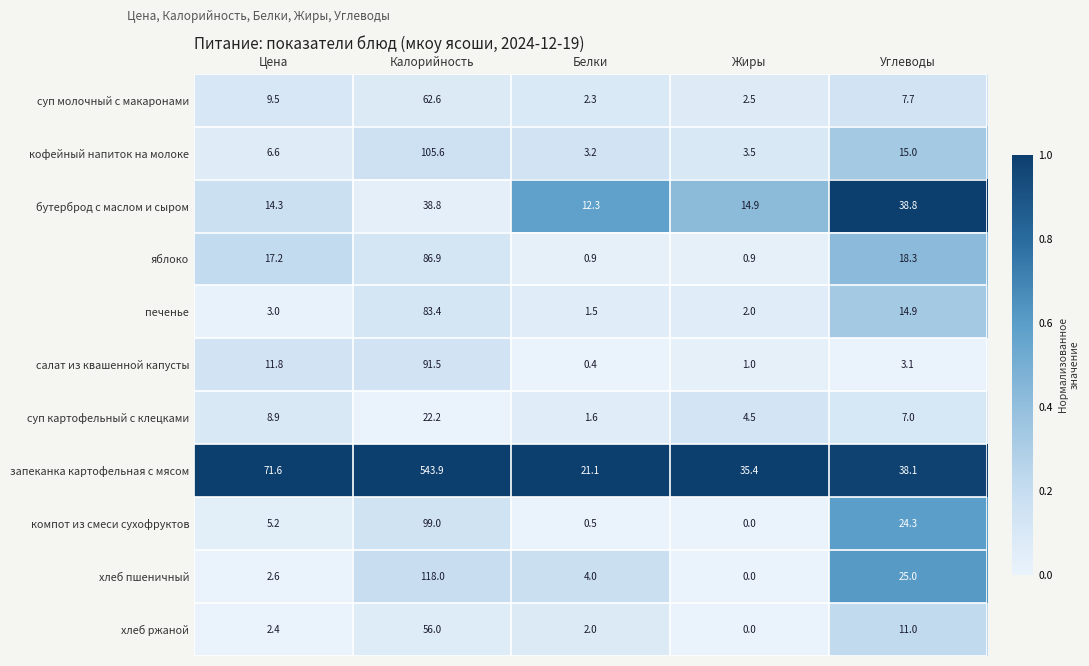

True or false: салат из квашенной капусты has a value of 122.2 at Калорийность.

False